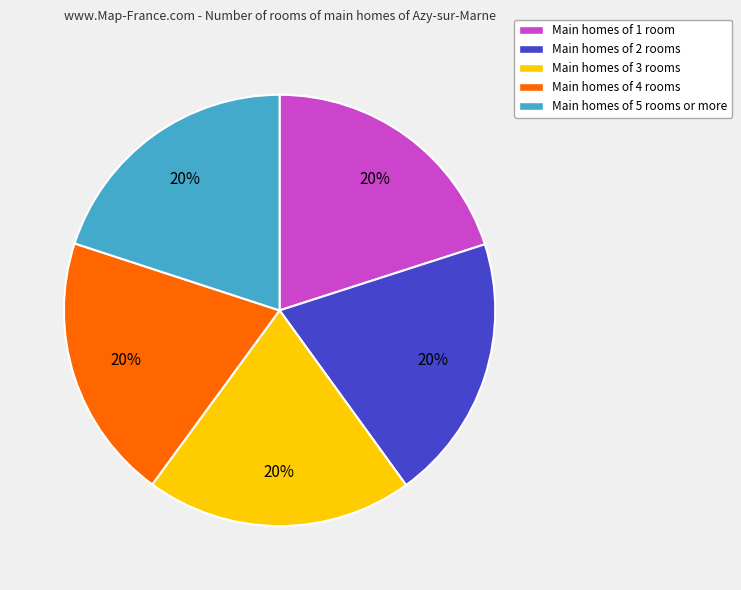

To the nearest percent, what portion does Main homes of 5 rooms or more represent?

20%